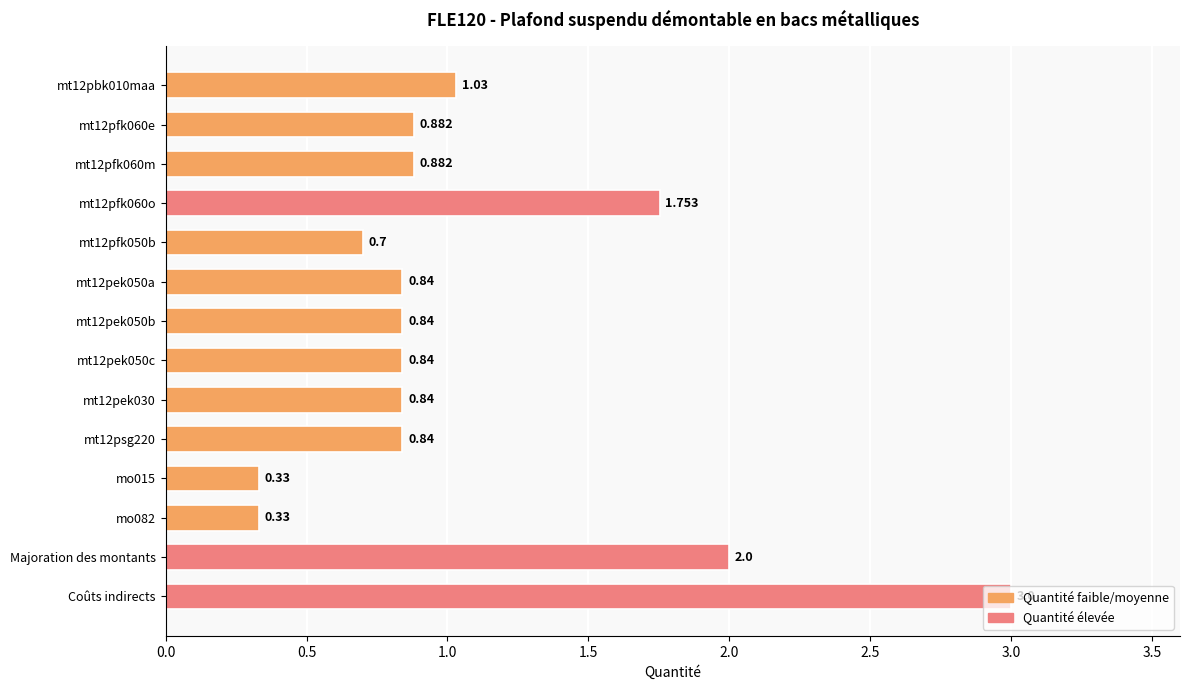

What is the label of the 14th bar from the top?

Coûts indirects